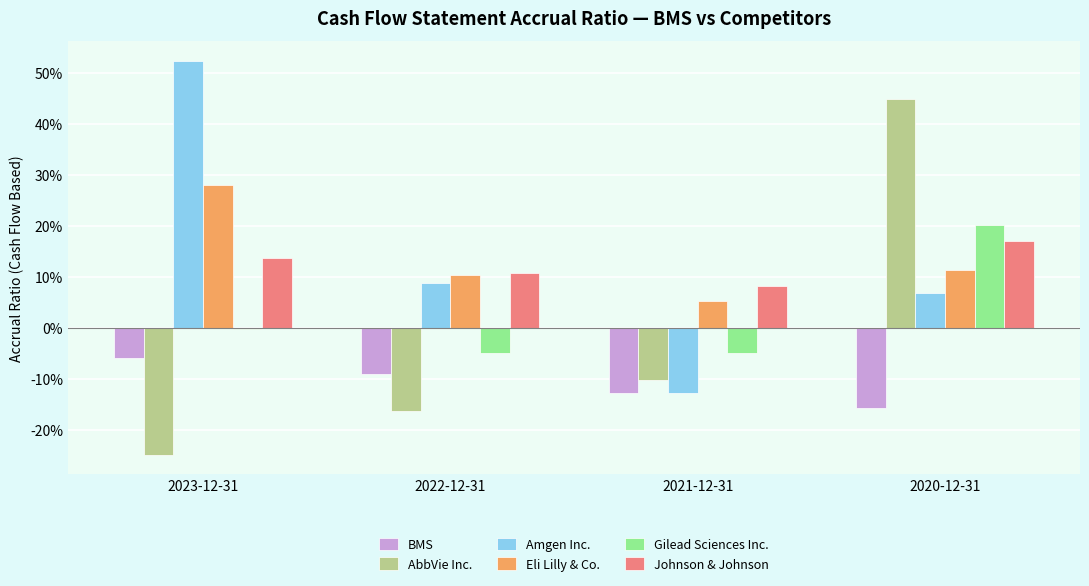

Which series changed the most between 2022-12-31 and 2021-12-31?

Amgen Inc.